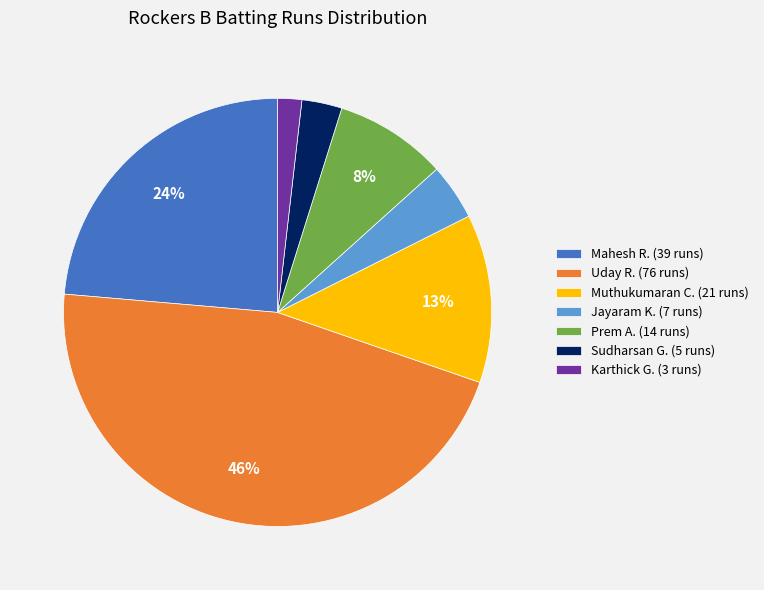

Do Jayaram K. (7 runs) and Mahesh R. (39 runs) together represent more than half of the pie?

No